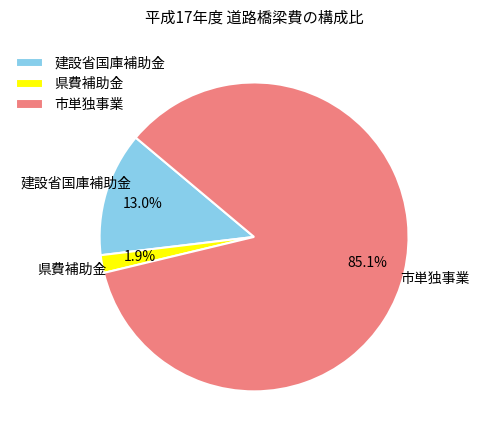

Rank the categories by value from highest to lowest.

市単独事業, 建設省国庫補助金, 県費補助金